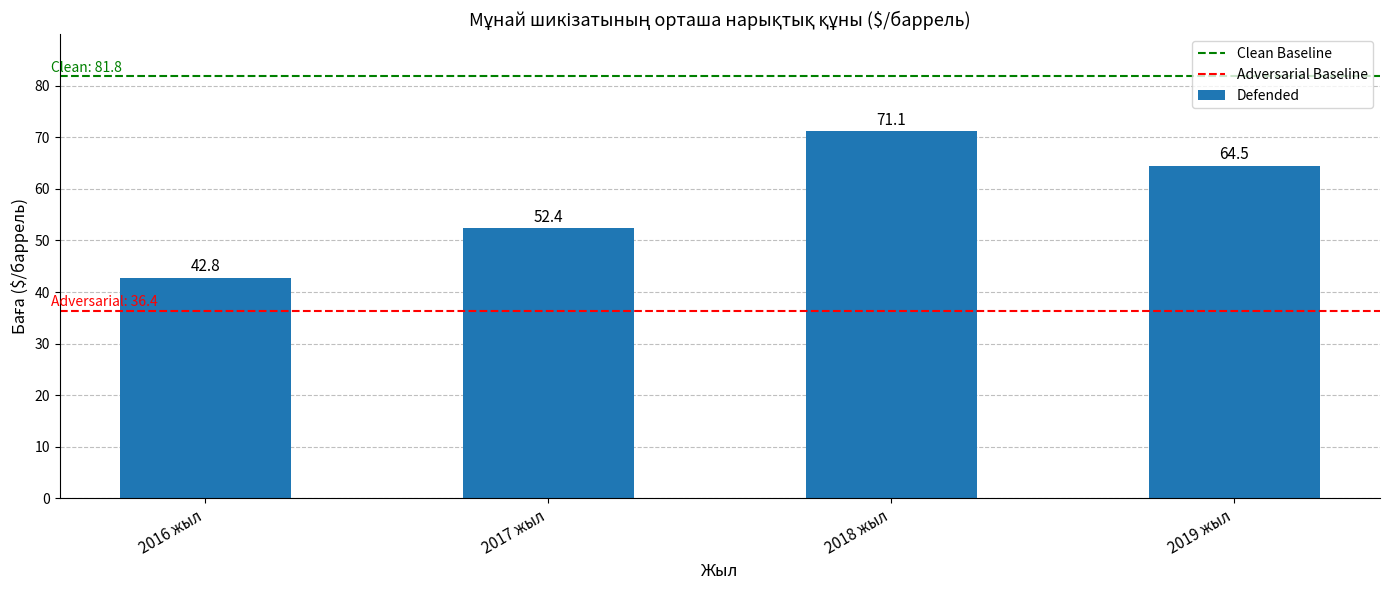

What is the greatest value displayed?

71.1